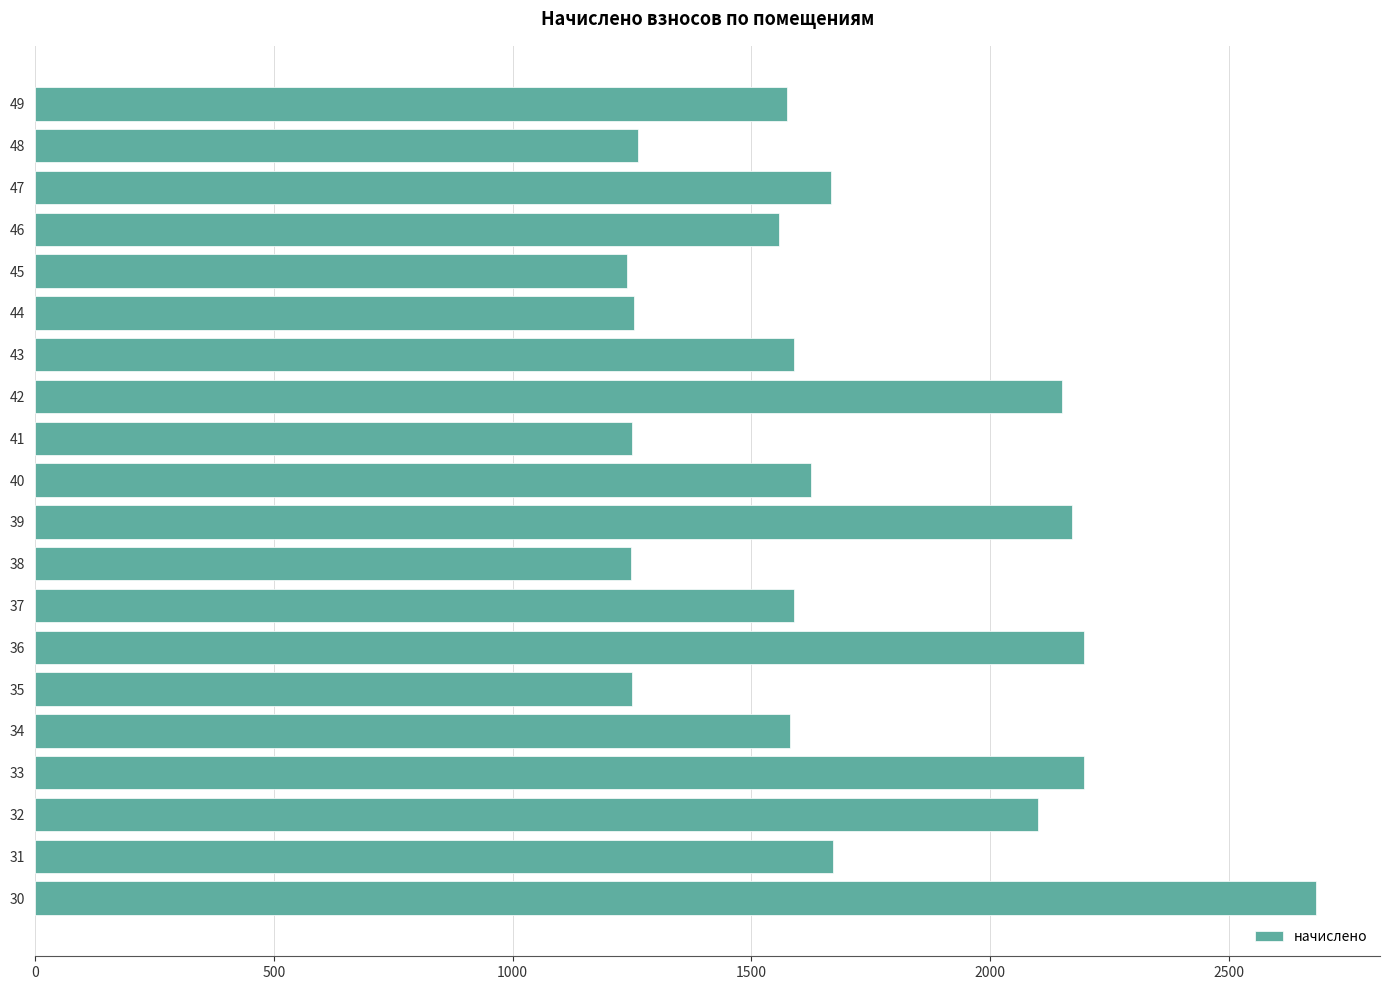

What is the maximum value shown in the chart?

2682.8